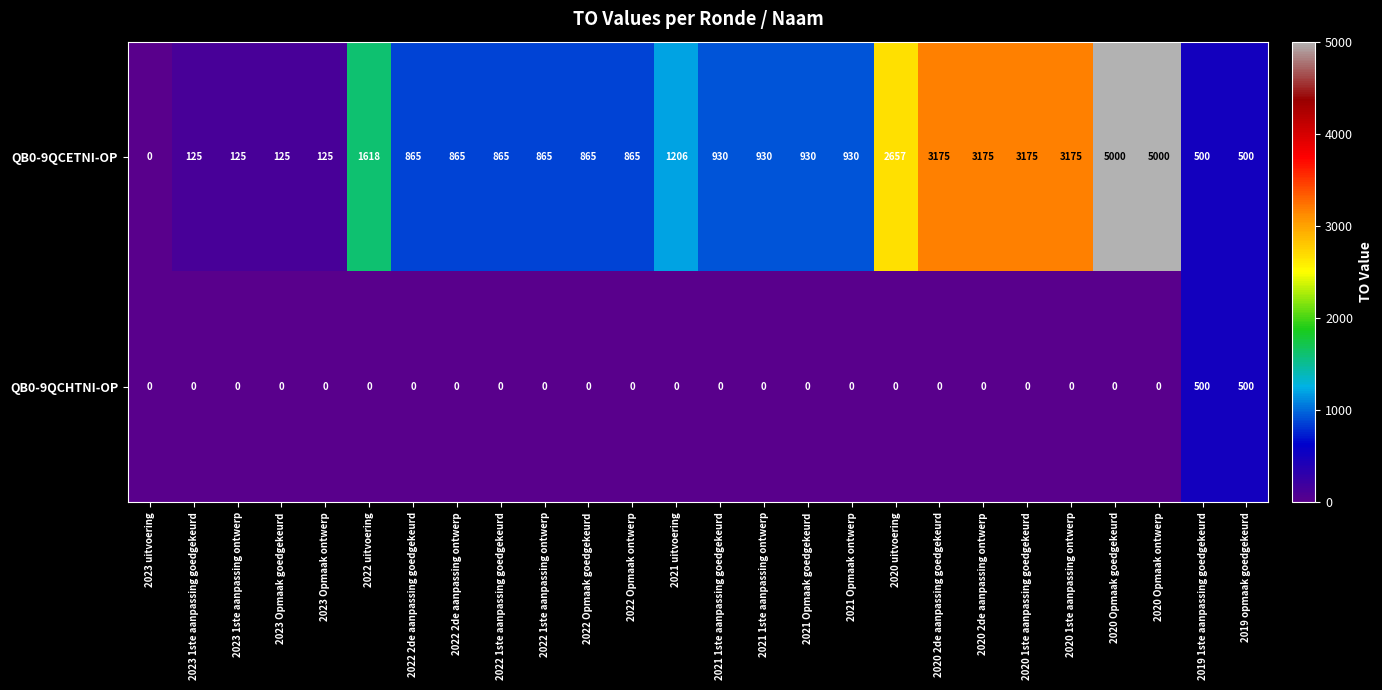

How many data points does each series have?

26